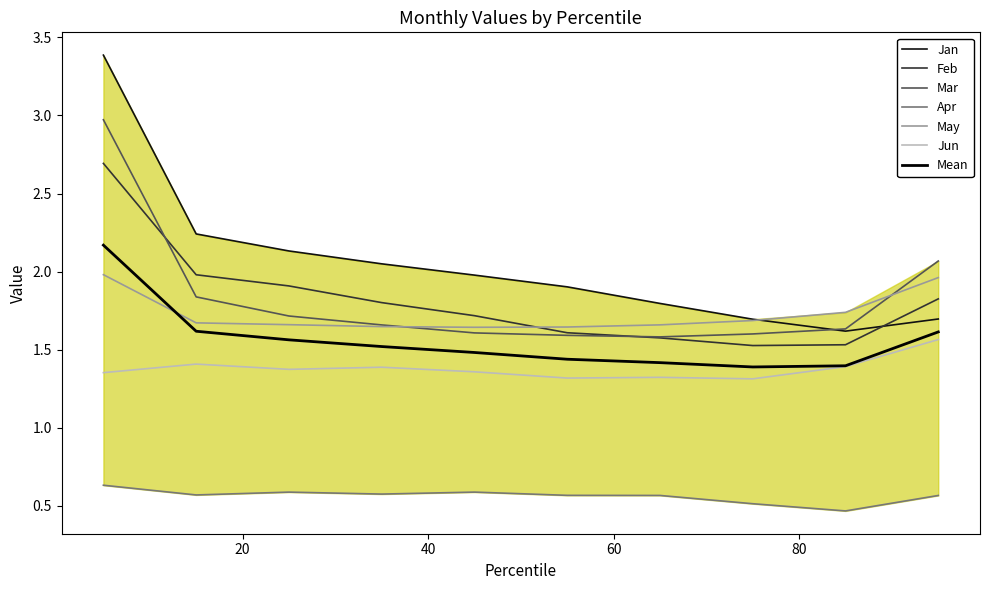

At which label does Feb reach its minimum?

pct75